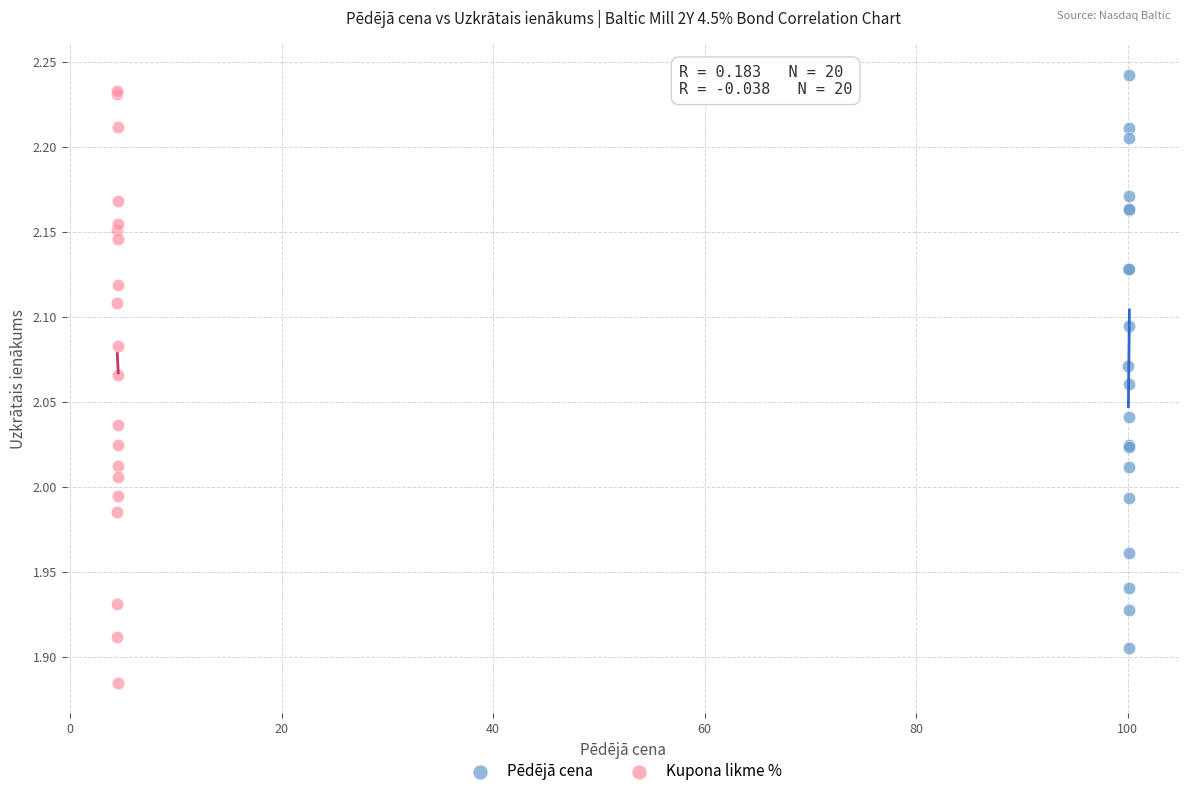

Which series has the widest spread of Y values?

Kupona likme %